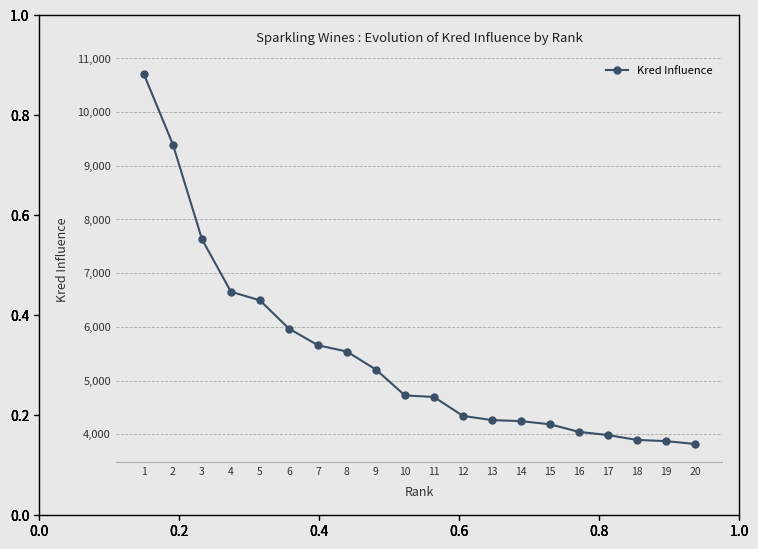

Which has a higher value, 8 or 10?

8